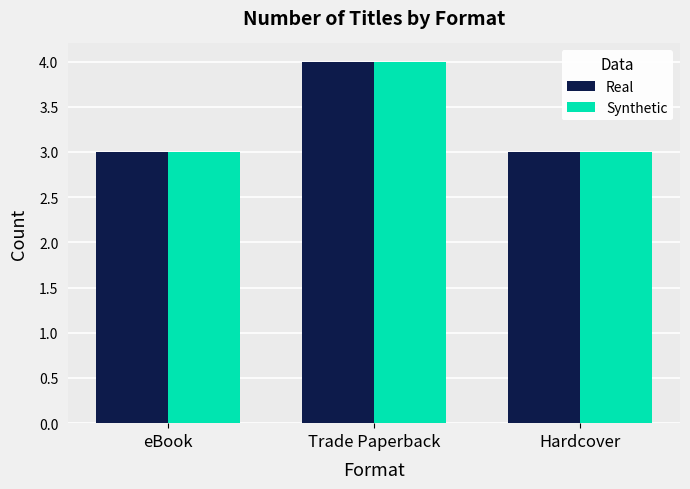

Reading left to right, list all the values displayed in this chart.

Real: 3	4	3
Synthetic: 3	4	3